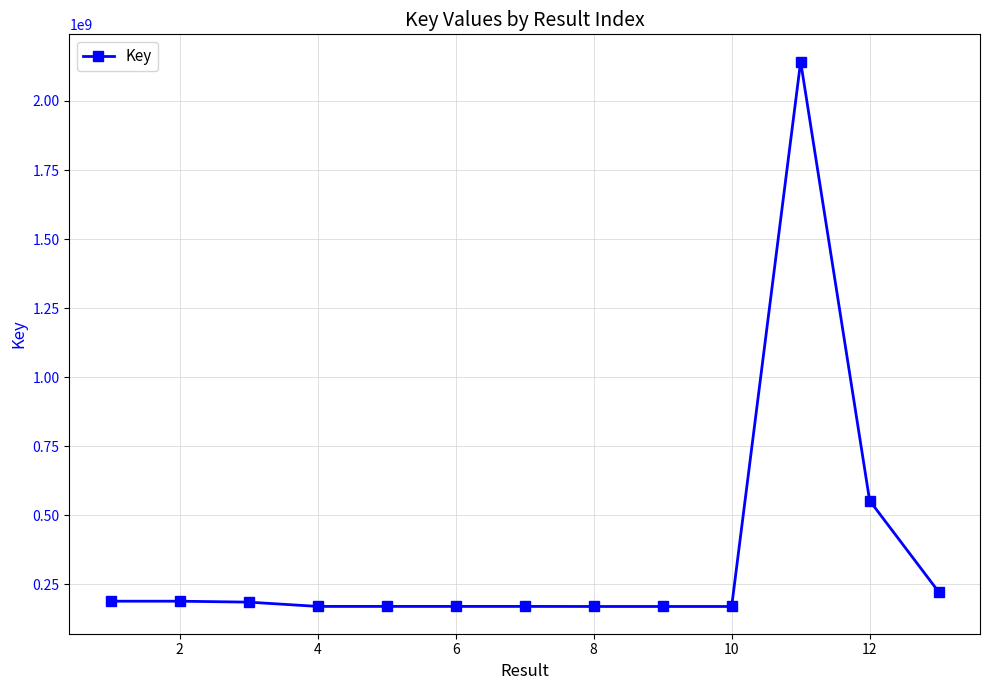

What is the maximum value shown in the chart?

2142603253